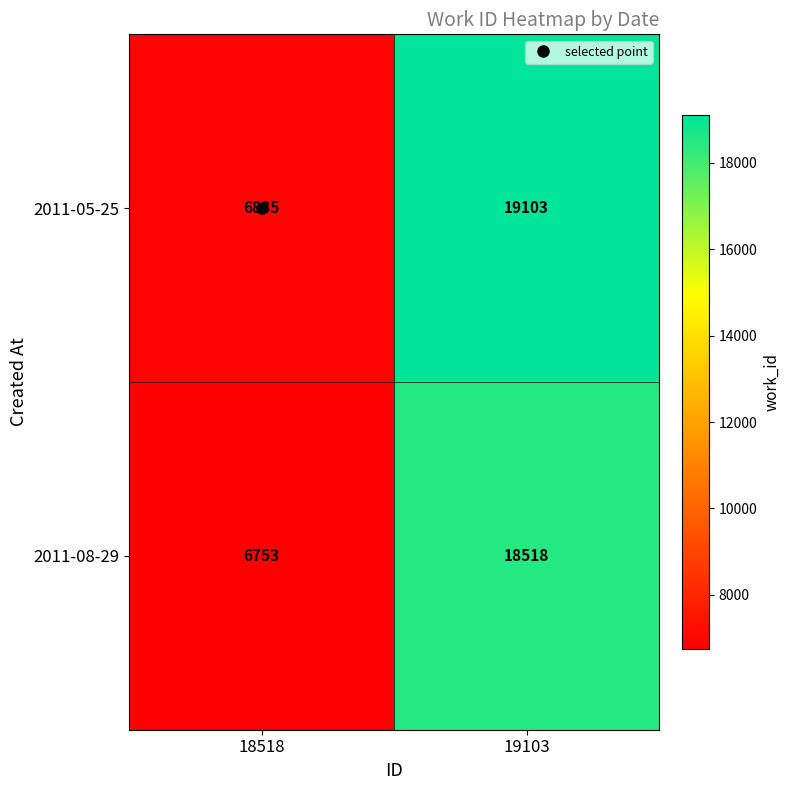

Where is 2011-05-25 nearest to the value 12994?

18518